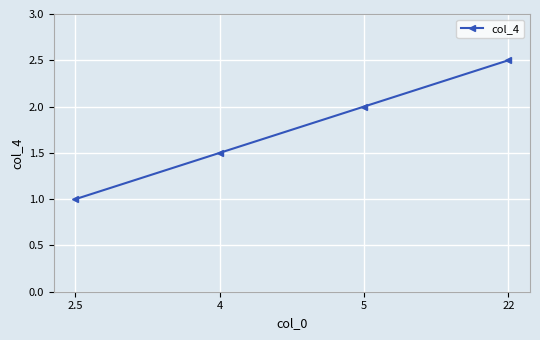

What is the change in value from 2.5 to 4?

+0.5